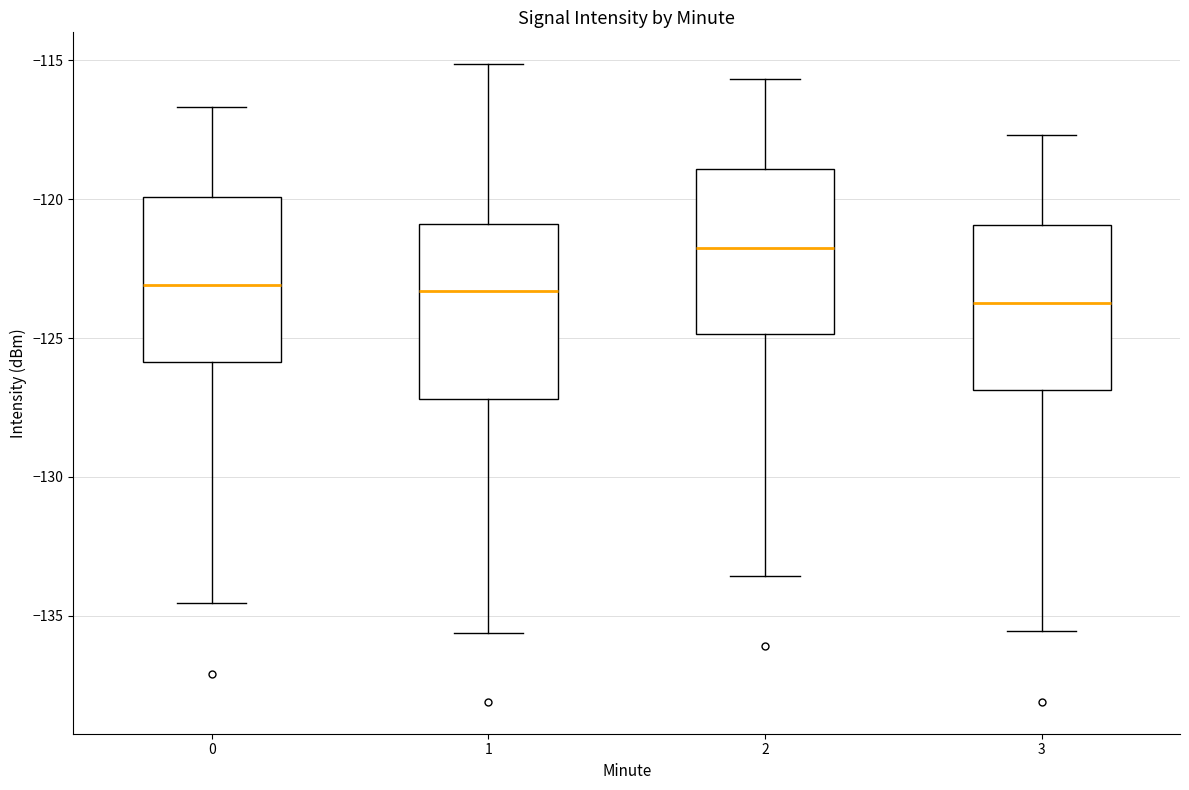

Reading left to right, read every box against the y-axis: the position of its median line, the range the box covers, and the ends of its whiskers. The values are not printed on the chart, so give them approximately, as read against the axis.

0: median -123.0, box -126.0 to -120.0, whiskers -134.5 to -116.5
1: median -123.5, box -127.0 to -121.0, whiskers -135.5 to -115.0
2: median -122.0, box -125.0 to -119.0, whiskers -133.5 to -115.5
3: median -124.0, box -127.0 to -121.0, whiskers -135.5 to -117.5